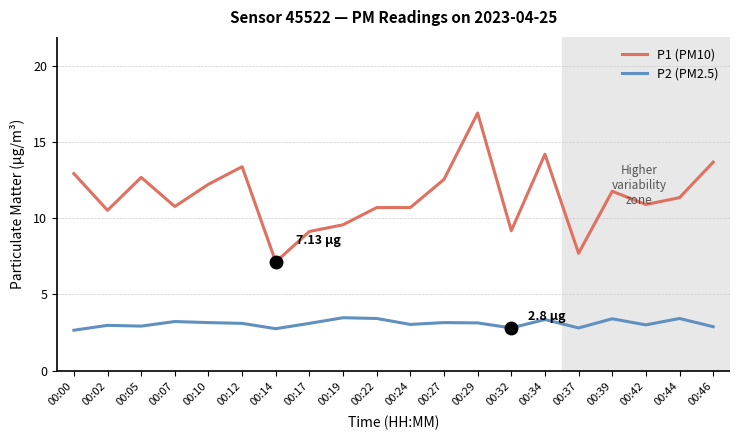

Which series has the widest spread of values?

P1 (PM10)